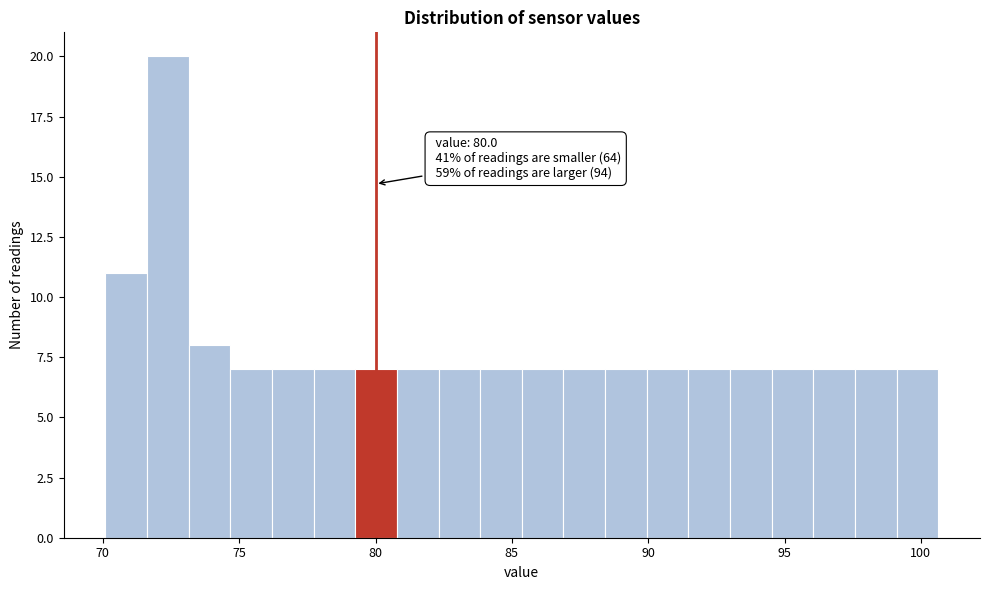

Read against the x-axis, roughly where is the centre of the tallest bar?

72.5